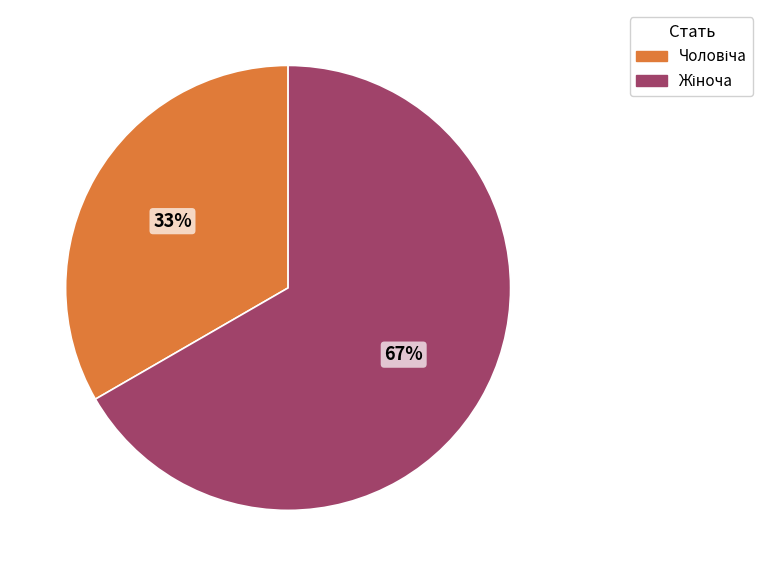

Is there a majority slice in this chart?

Yes